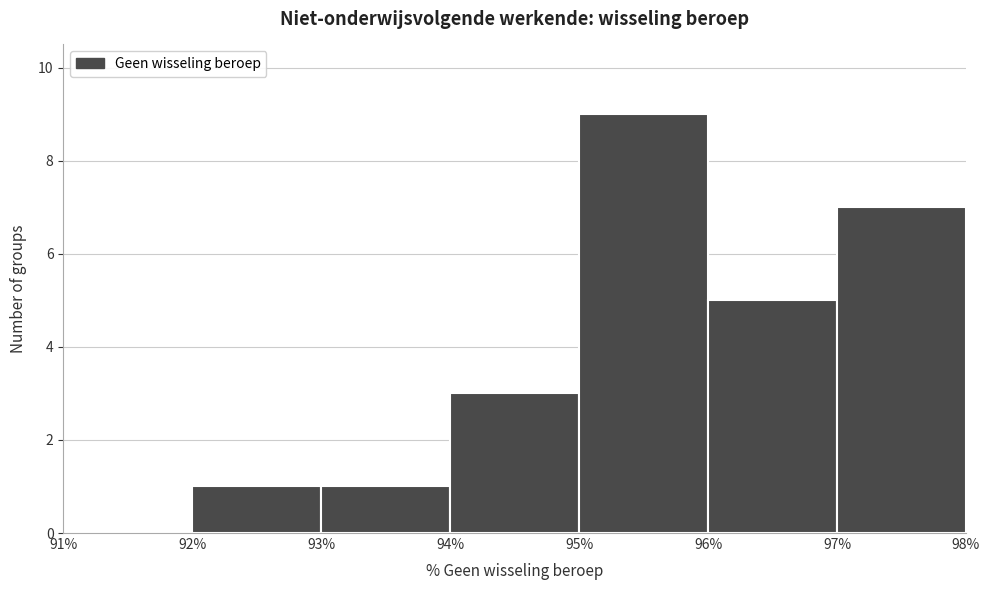

What is the height of the bar covering 97% to 98% on the x-axis? The values are not printed on the chart, so give them approximately, as read against the axis.

7